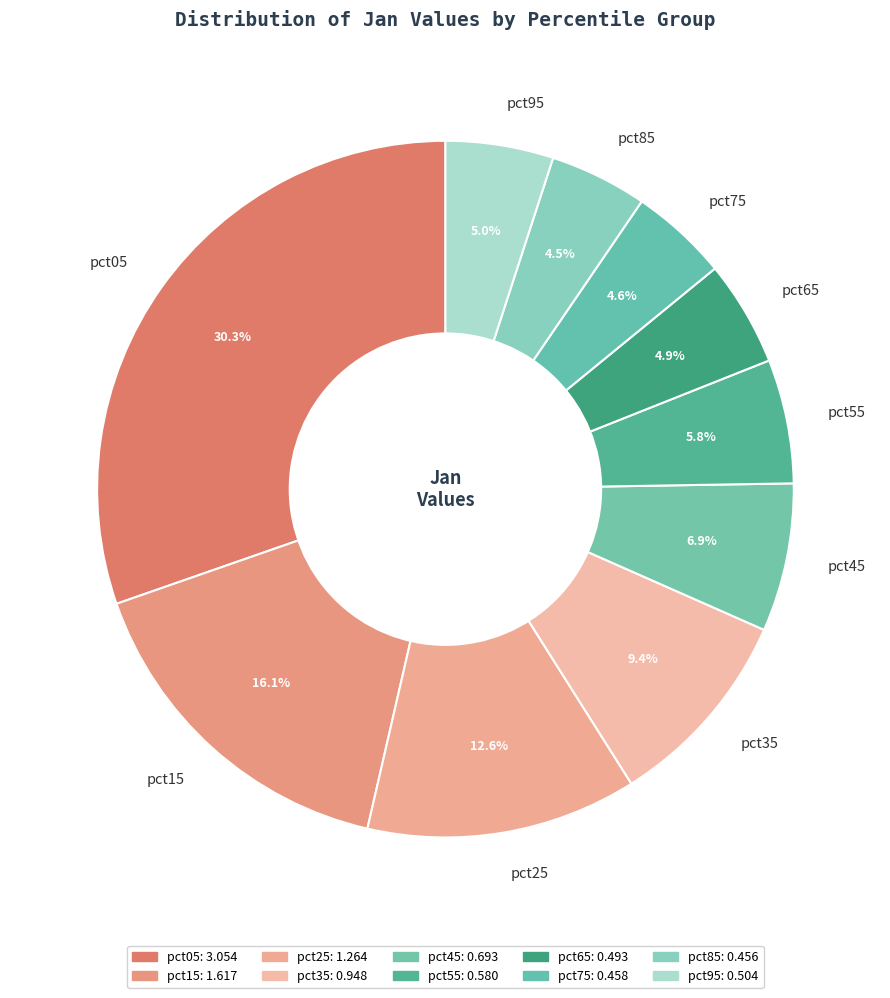

What percentage is the pct05 slice, to the nearest percent?

30%